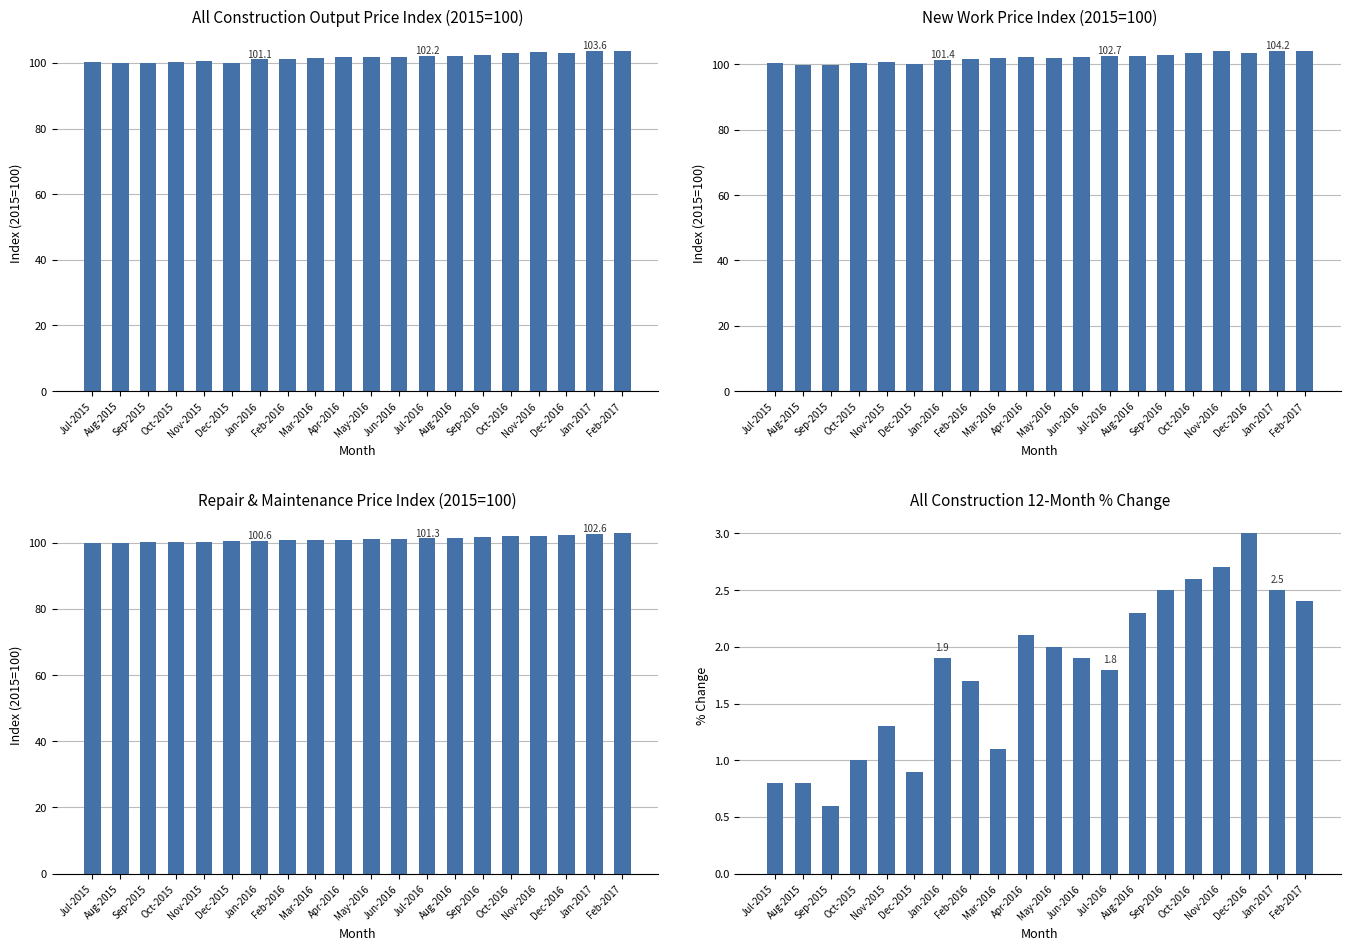

What is the difference between the highest and lowest values at May-2016?

100.1